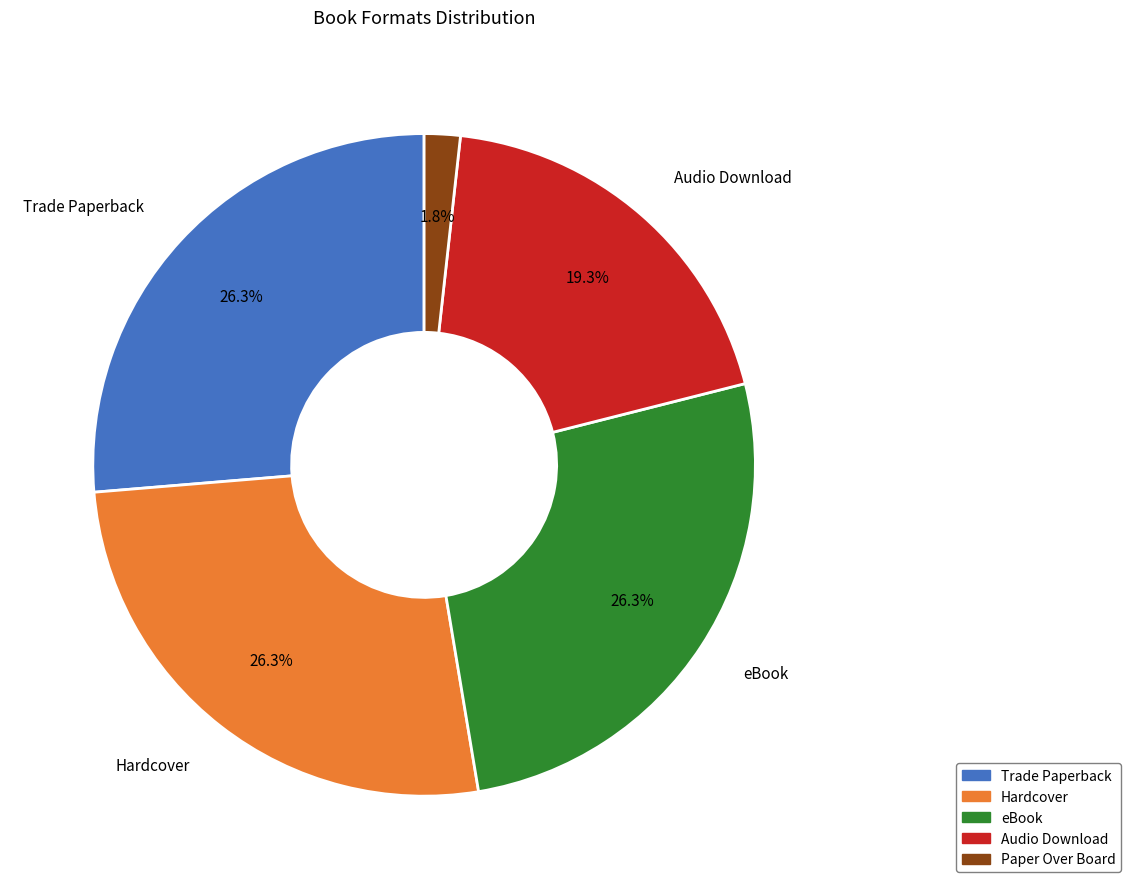

Combined, what portion of the pie is Paper Over Board and Hardcover?

28.1%